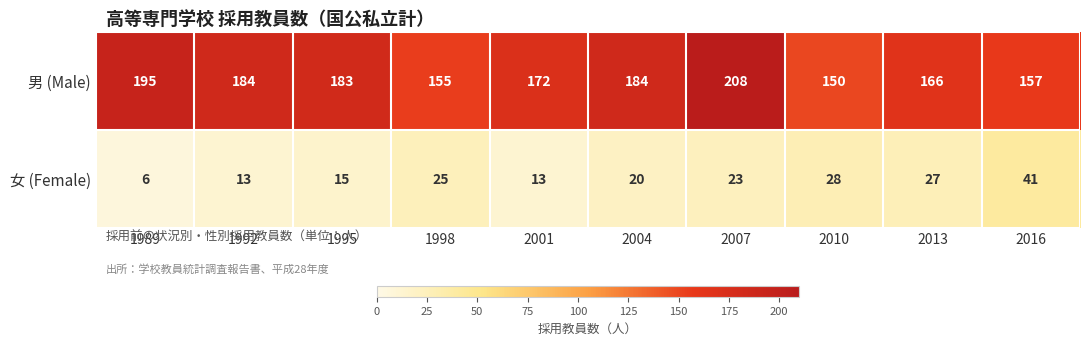

The 女 (Female) series shows 43 at 2013. True or false?

False